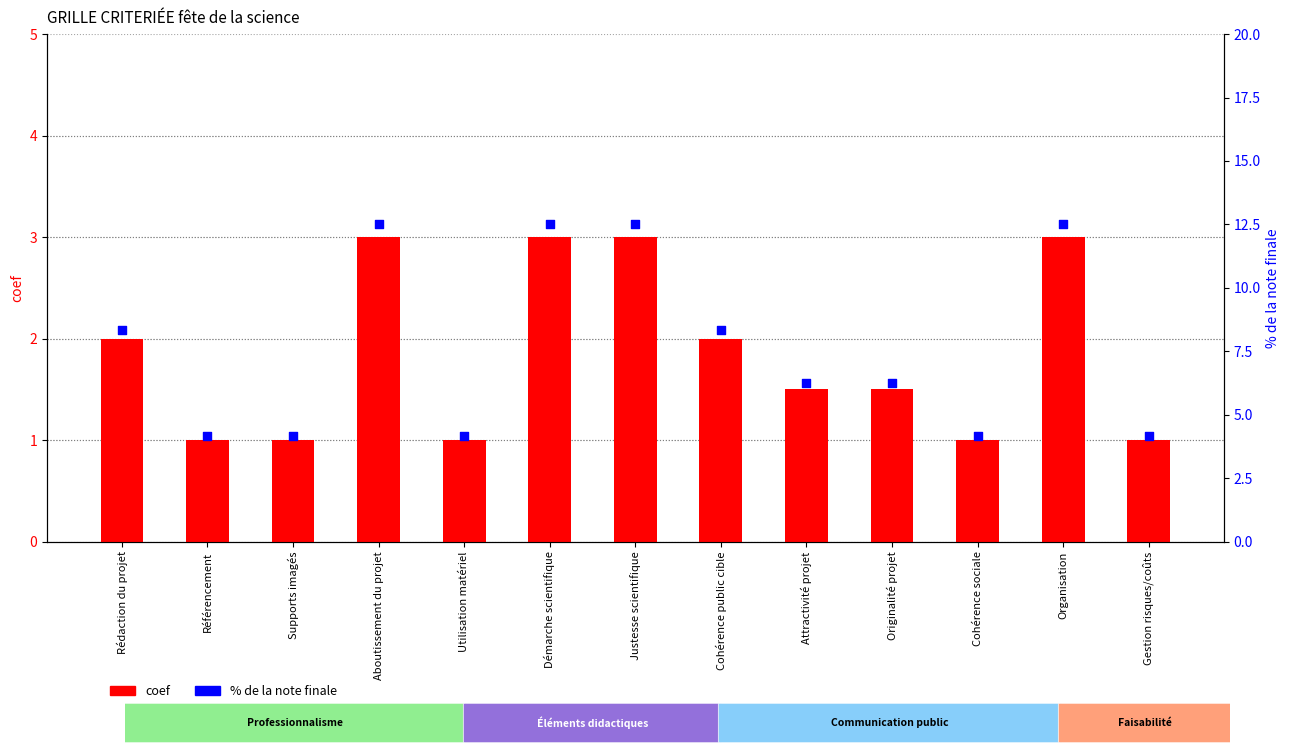

What are all the series names shown in the legend?

coef, % de la note finale